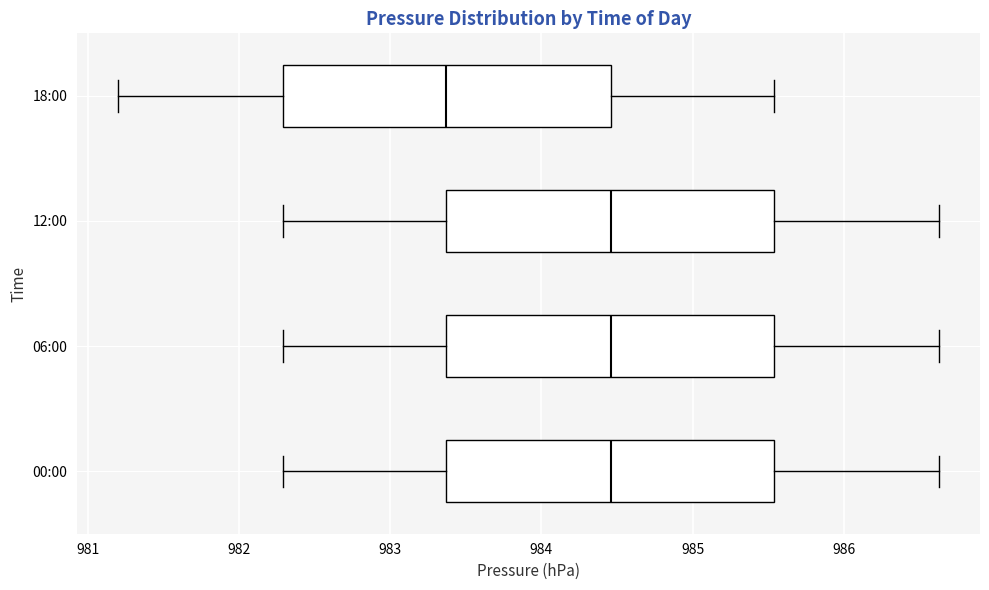

Reading bottom to top, read every box against the x-axis: the position of its median line, the range the box covers, and the ends of its whiskers. The values are not printed on the chart, so give them approximately, as read against the axis.

00:00: median 984.5, box 983.4 to 985.5, whiskers 982.3 to 986.6
06:00: median 984.5, box 983.4 to 985.5, whiskers 982.3 to 986.6
12:00: median 984.5, box 983.4 to 985.5, whiskers 982.3 to 986.6
18:00: median 983.4, box 982.3 to 984.5, whiskers 981.2 to 985.5